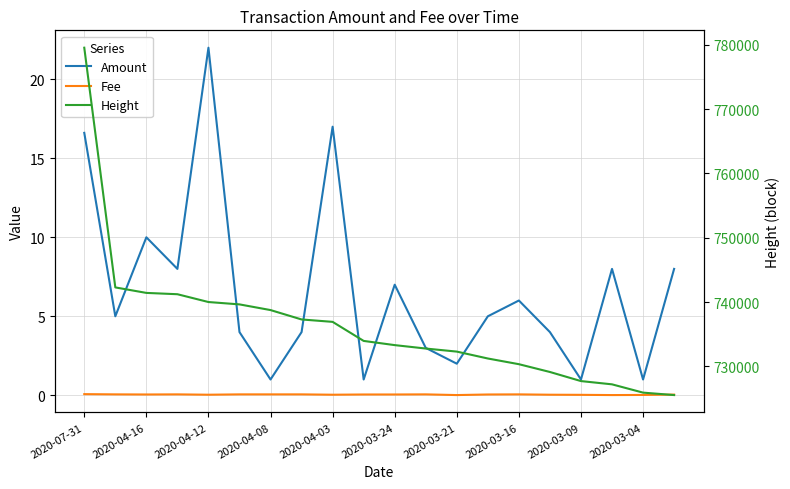

What are all the series names shown in the legend?

Amount, Fee, Height